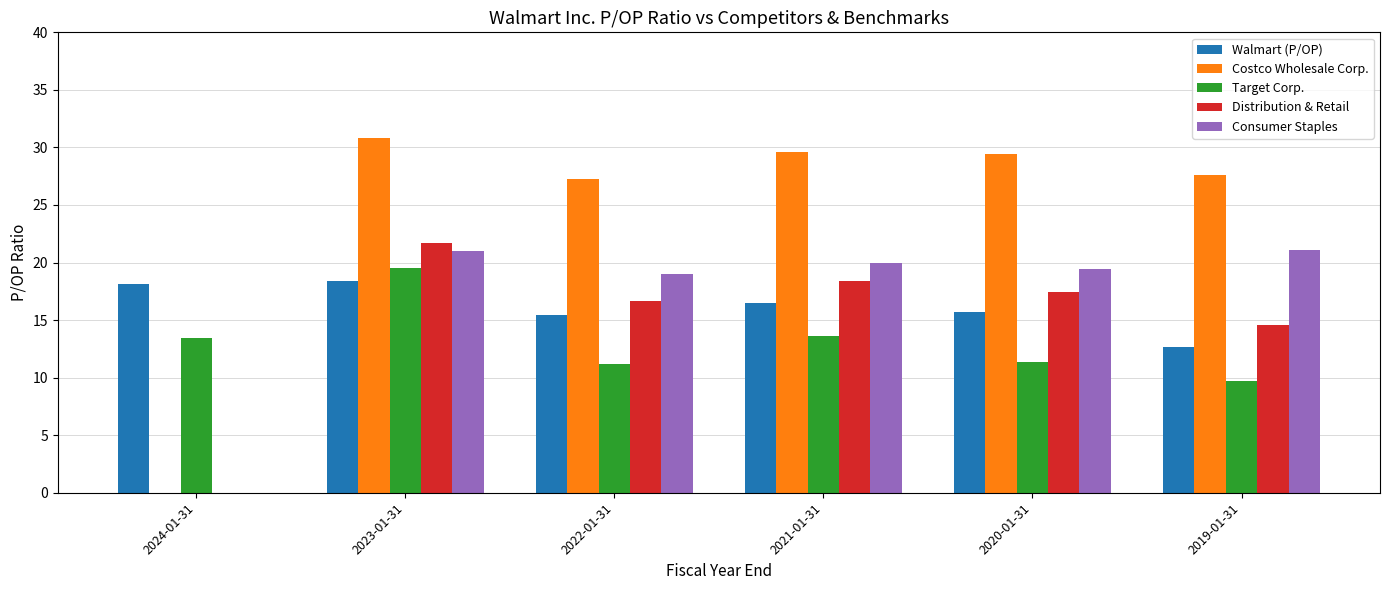

Is it true that Distribution & Retail equals 11.6 at 2022-01-31?

False